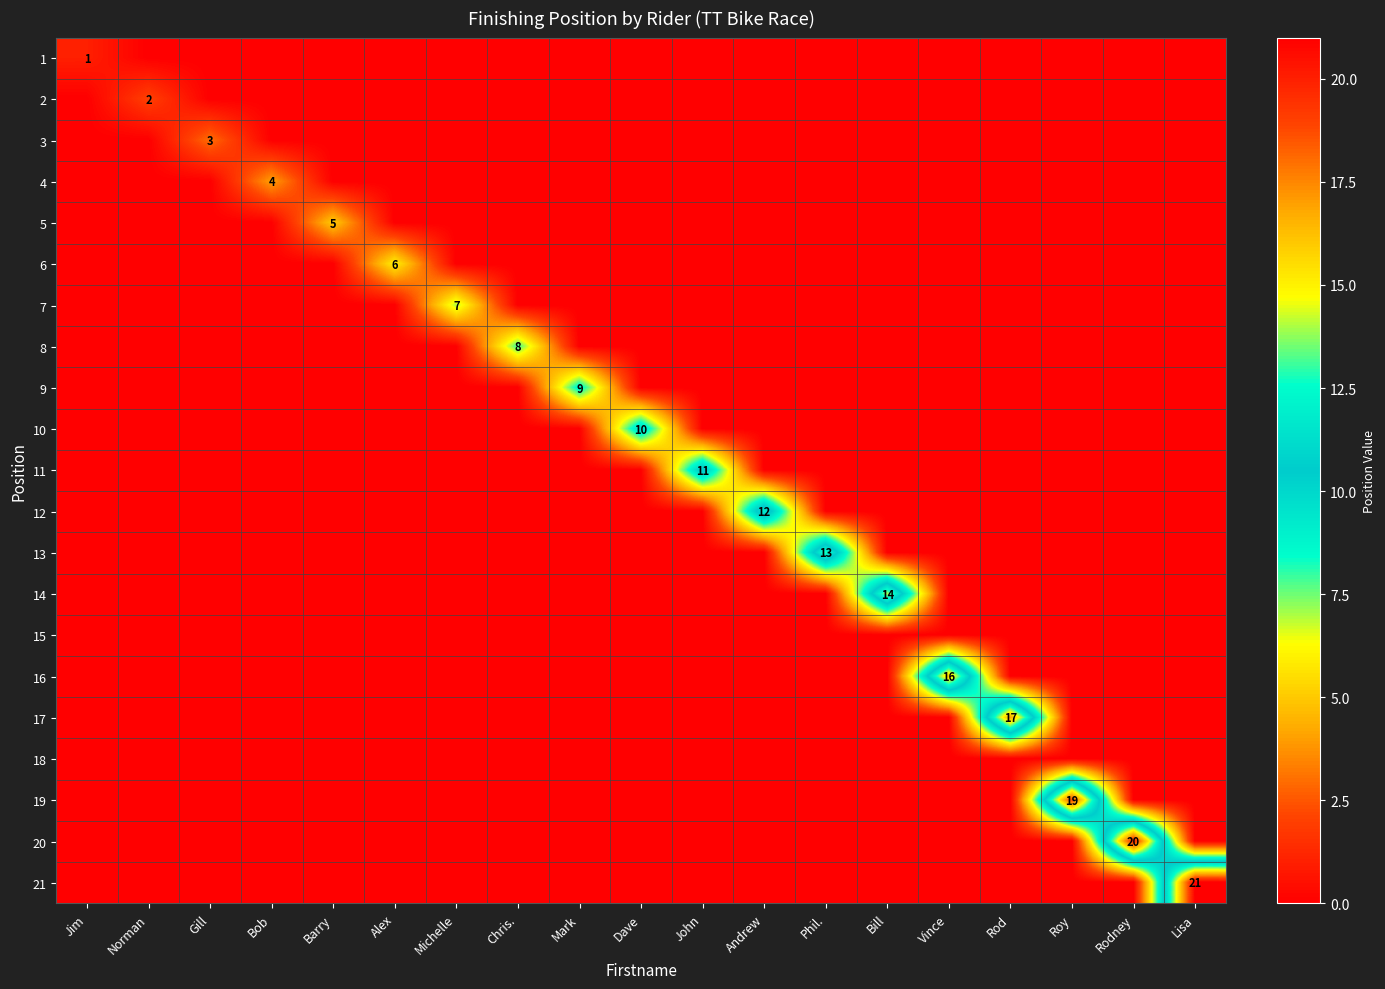

Is it true that 17 equals 17 at Rod?

True